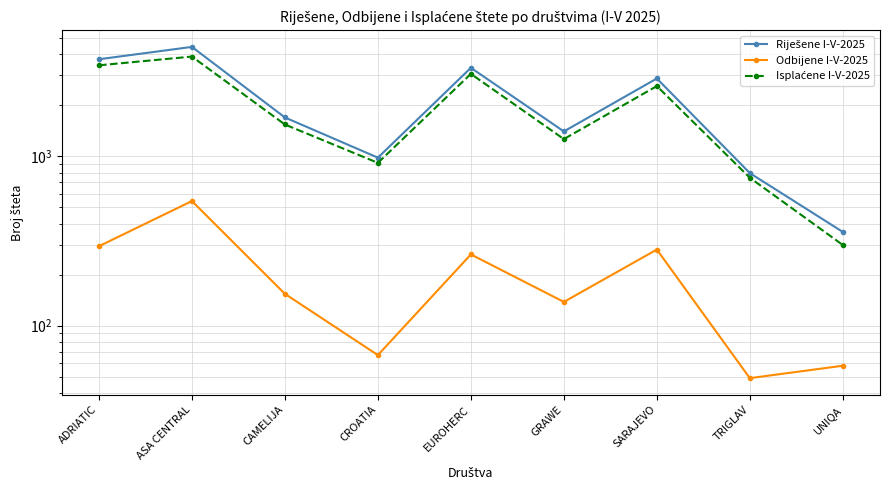

Which series has the widest spread of values?

Riješene I-V-2025